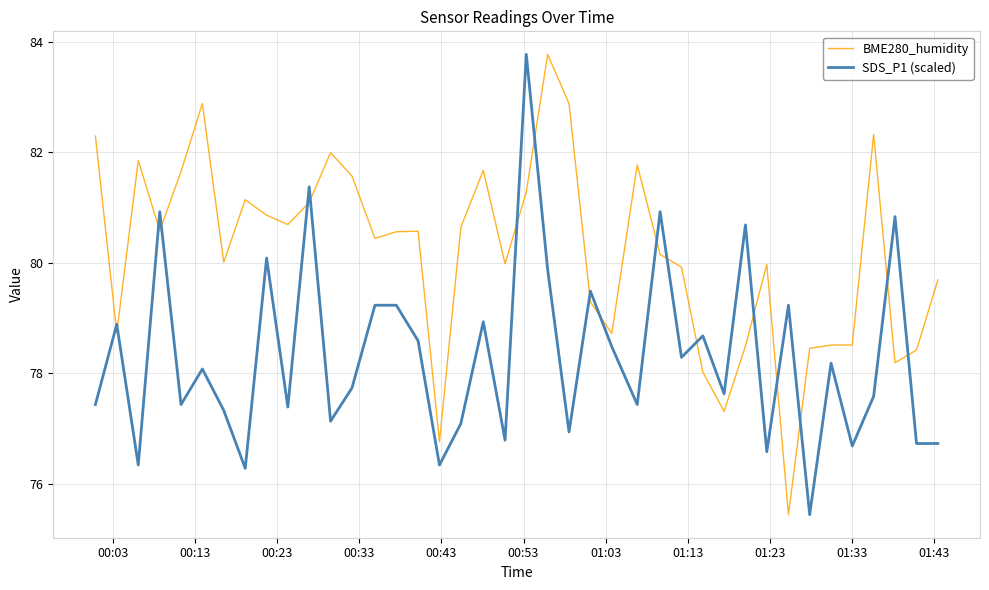

What is the minimum value for SDS_P1 (scaled)?

75.4